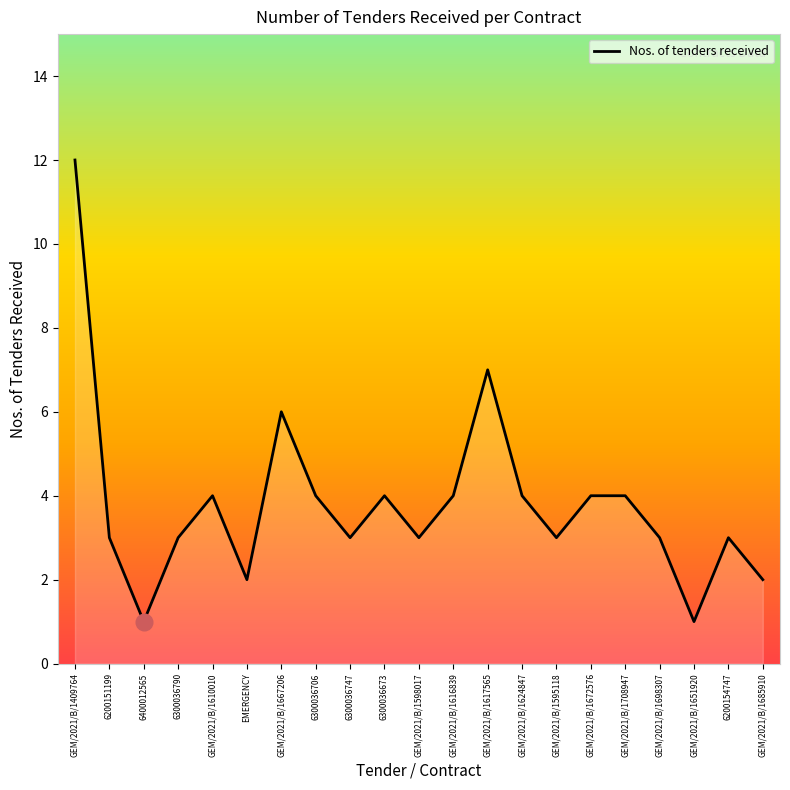

Reading left to right, list all the values displayed in this chart.

12	3	1	3	4	2	6	4	3	4	3	4	7	4	3	4	4	3	1	3	2